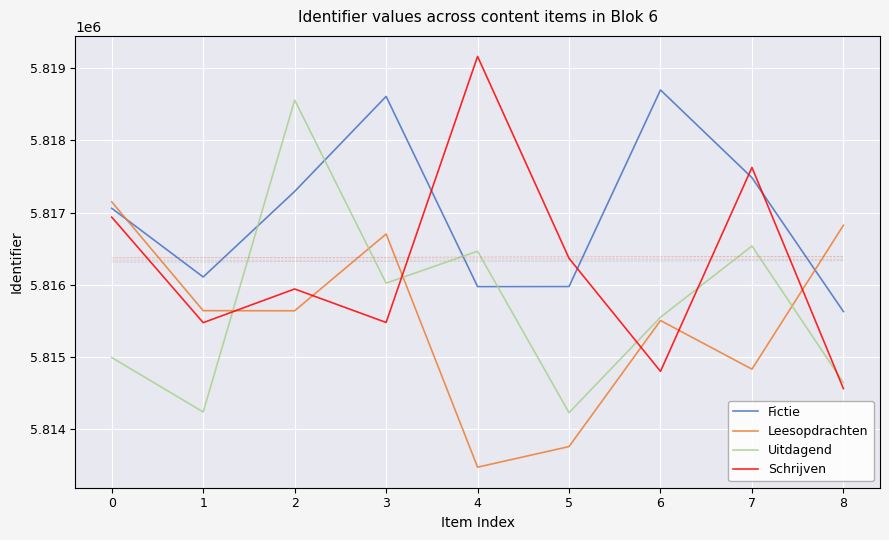

The value of Schrijven at 2 is 5815942.5. True or false?

True